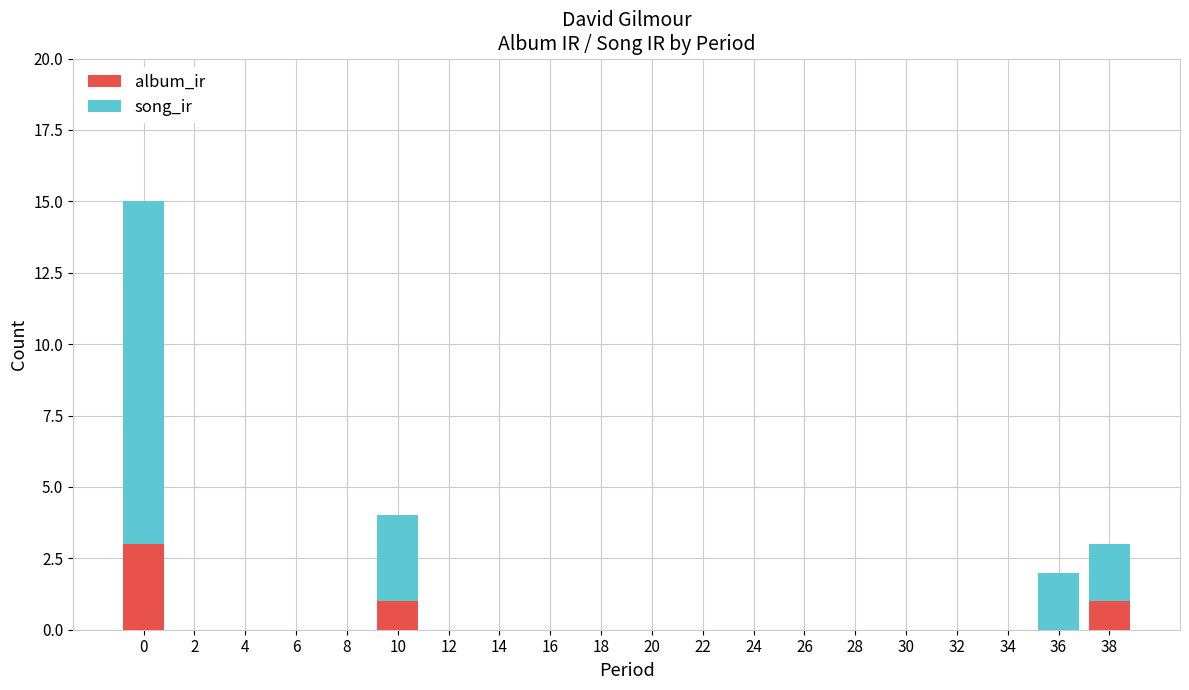

What is the maximum value for album_ir?

3